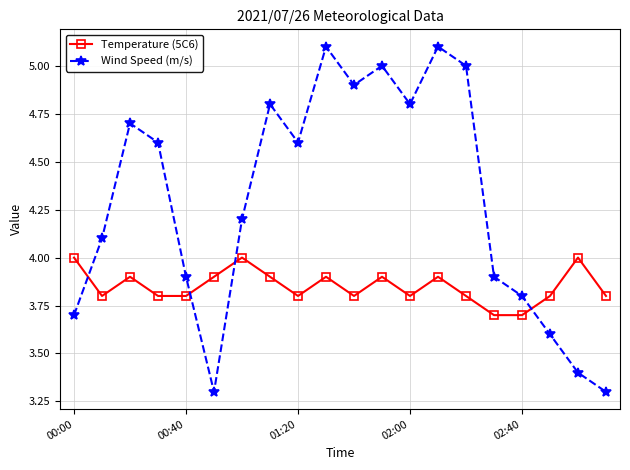

Count the Temperature (5C6) values in the range 3 to 4.

20